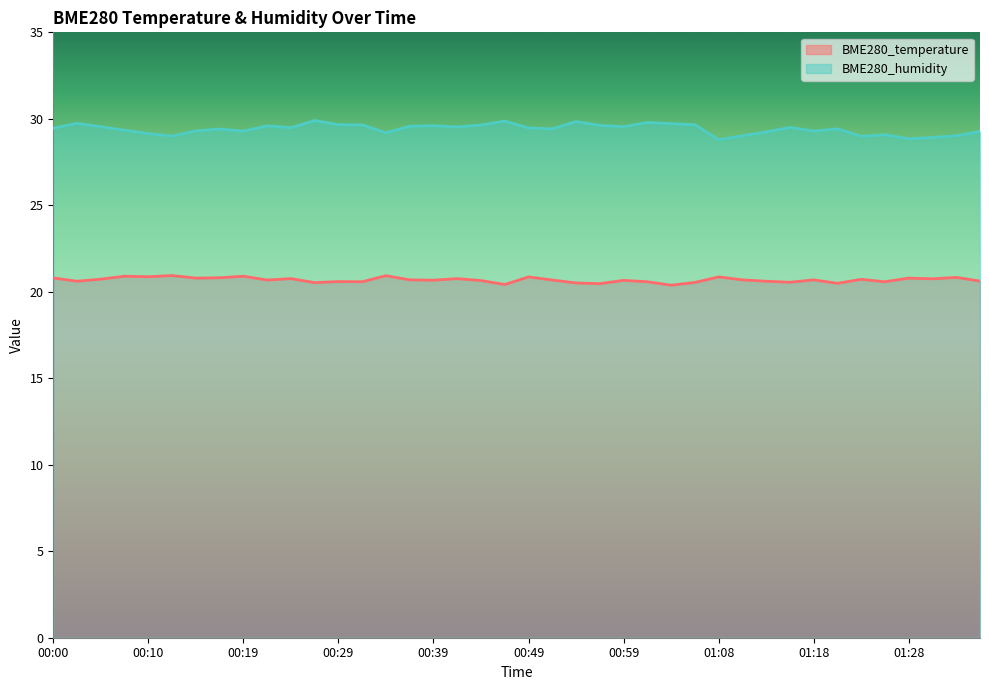

How many BME280_temperature values are between 20 and 21?

40